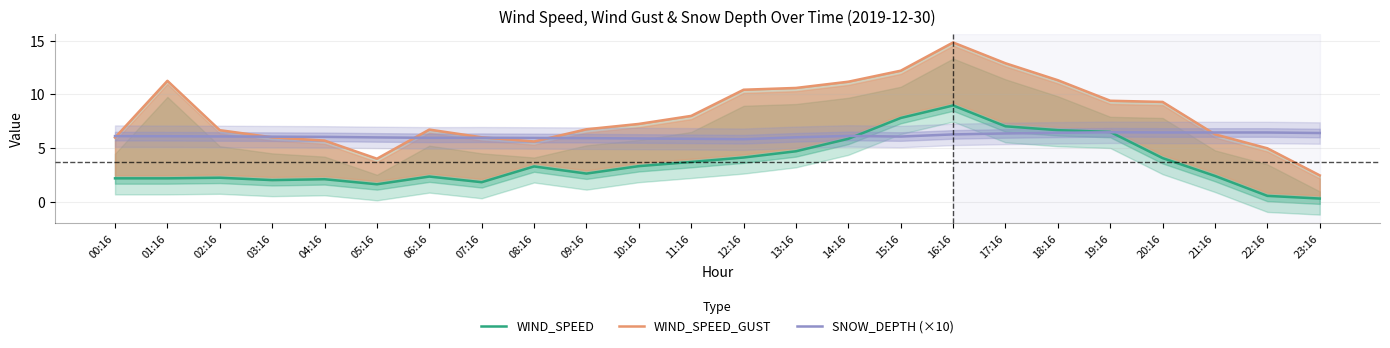

What is the sum of the WIND_SPEED_GUST values at 14:16 and 11:16?

19.2